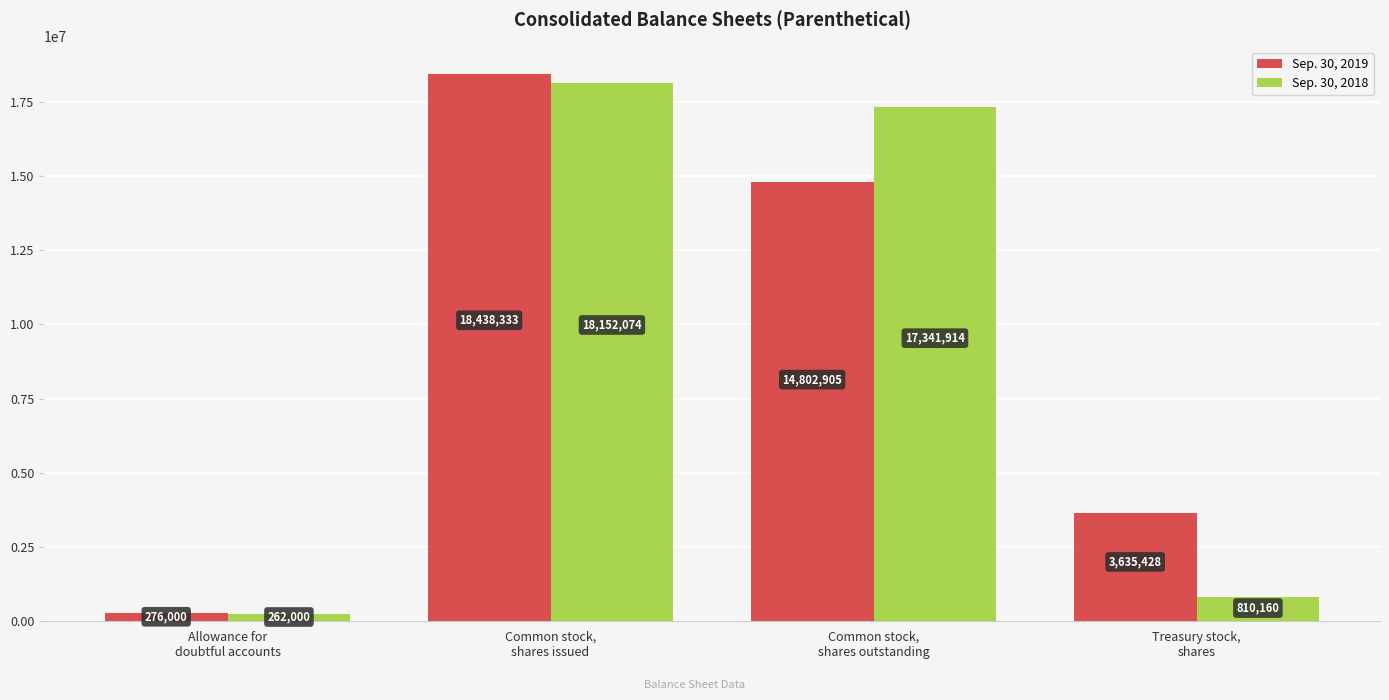

Which series changed the most between Common stock,
shares outstanding and Treasury stock,
shares?

Sep. 30, 2018